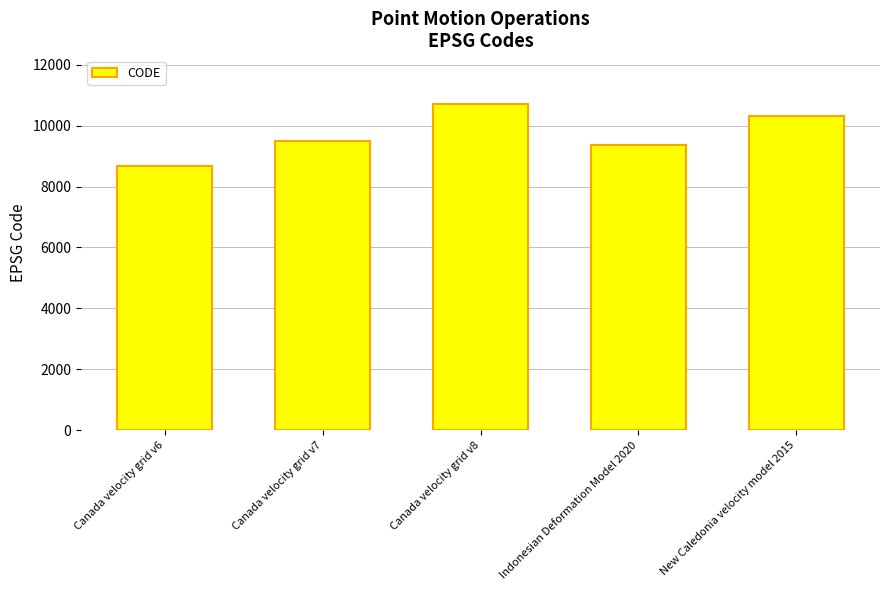

List the labels in order of value, smallest first.

Canada velocity grid v6, Indonesian Deformation Model 2020, Canada velocity grid v7, New Caledonia velocity model 2015, Canada velocity grid v8